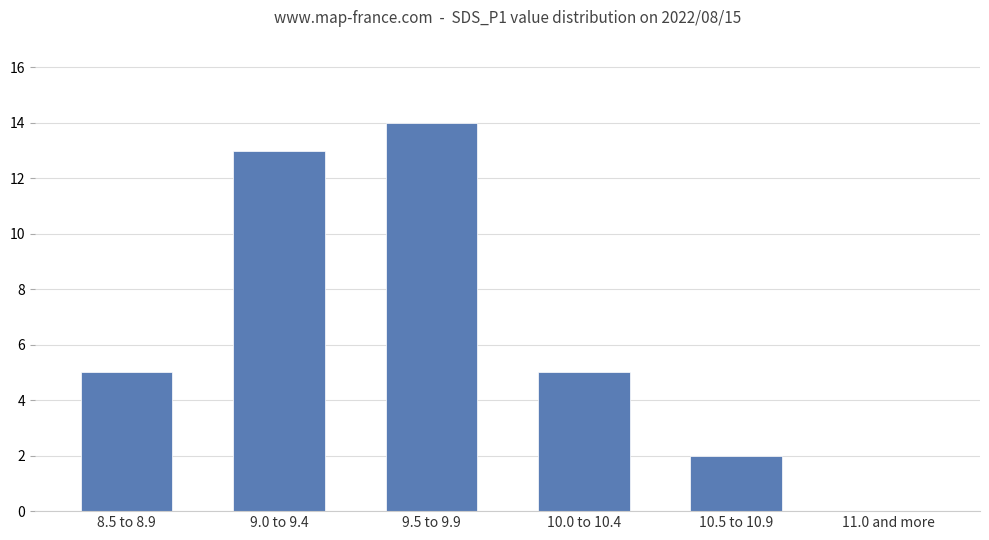

How many data points does each series have?

6